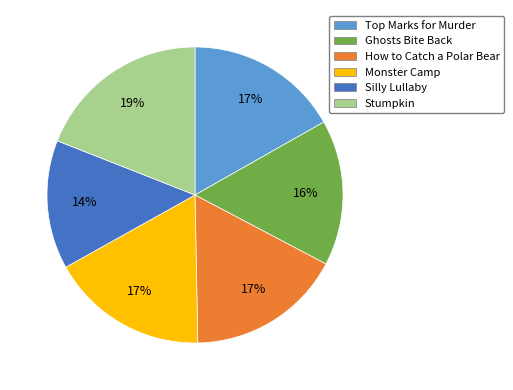

Is it true that Silly Lullaby is 8% of the pie?

False